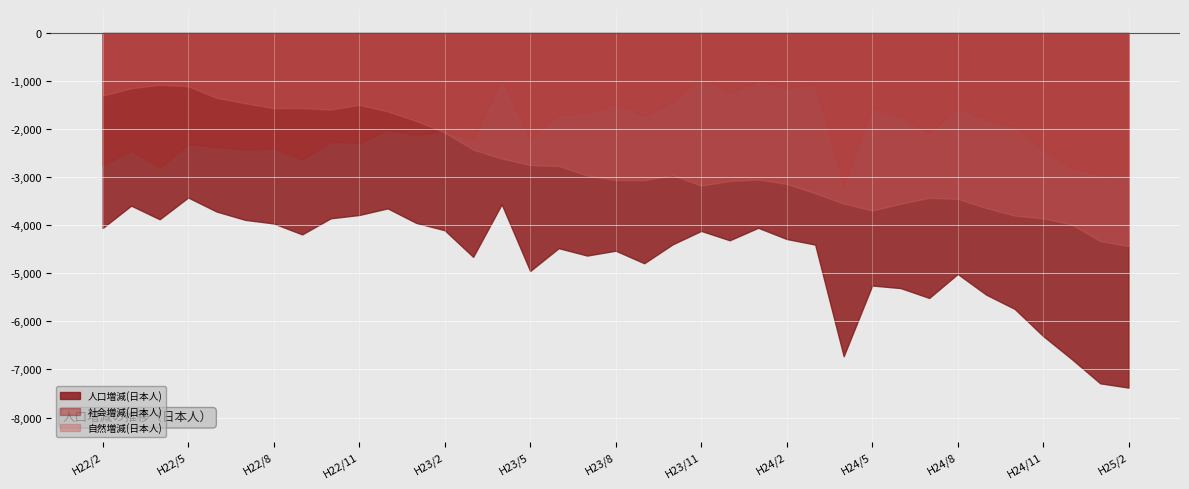

At which category does 人口増減(日本人) reach its first local valley?

H22/4